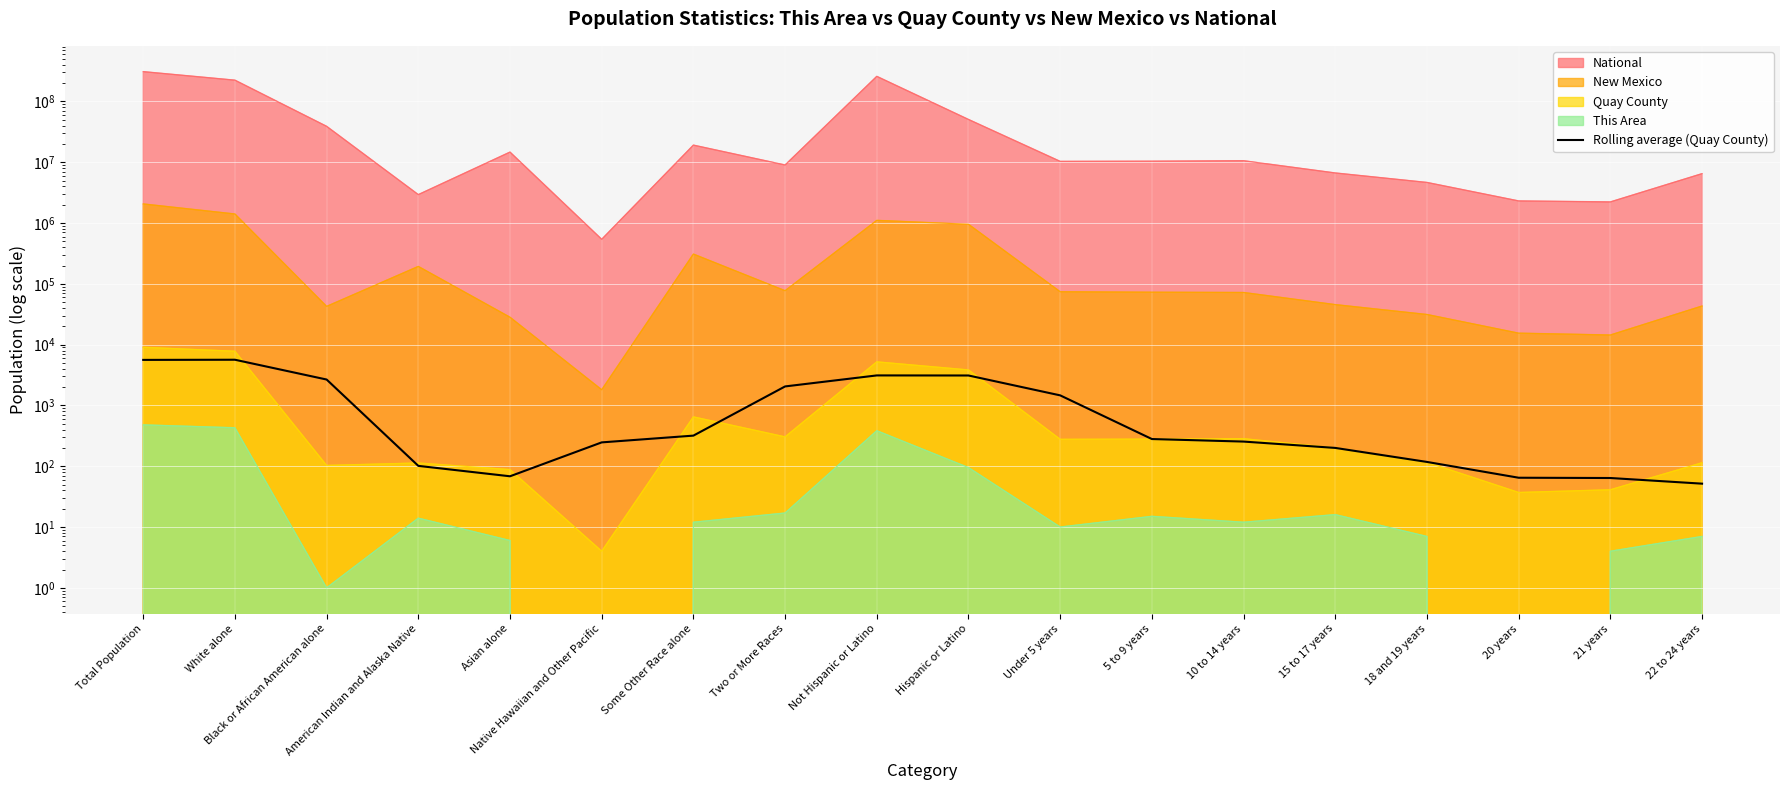

Between Not Hispanic or Latino and Some Other Race alone, which is larger?

Not Hispanic or Latino